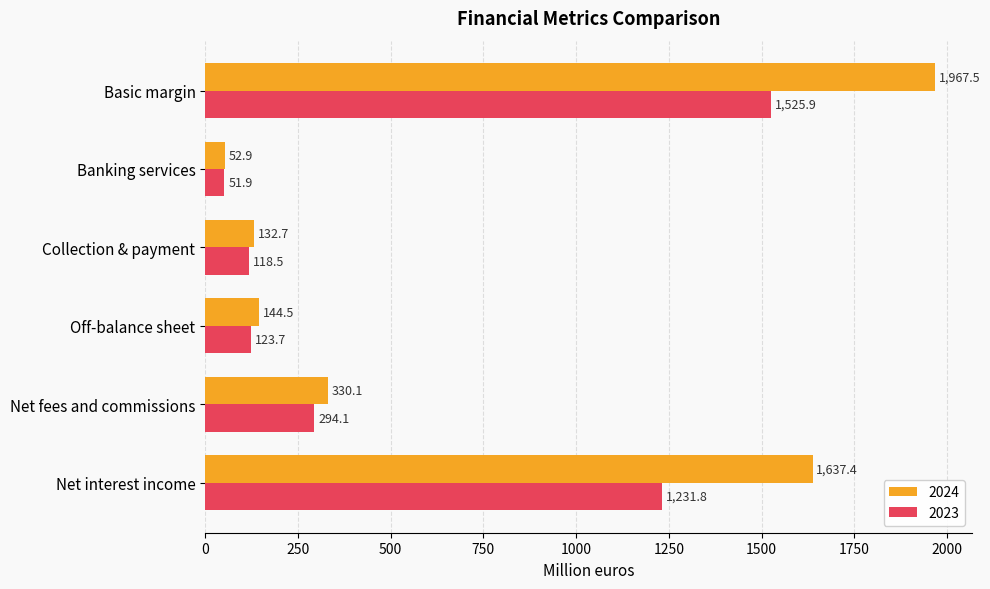

At which label is 2023 closest to 788?

Net interest income